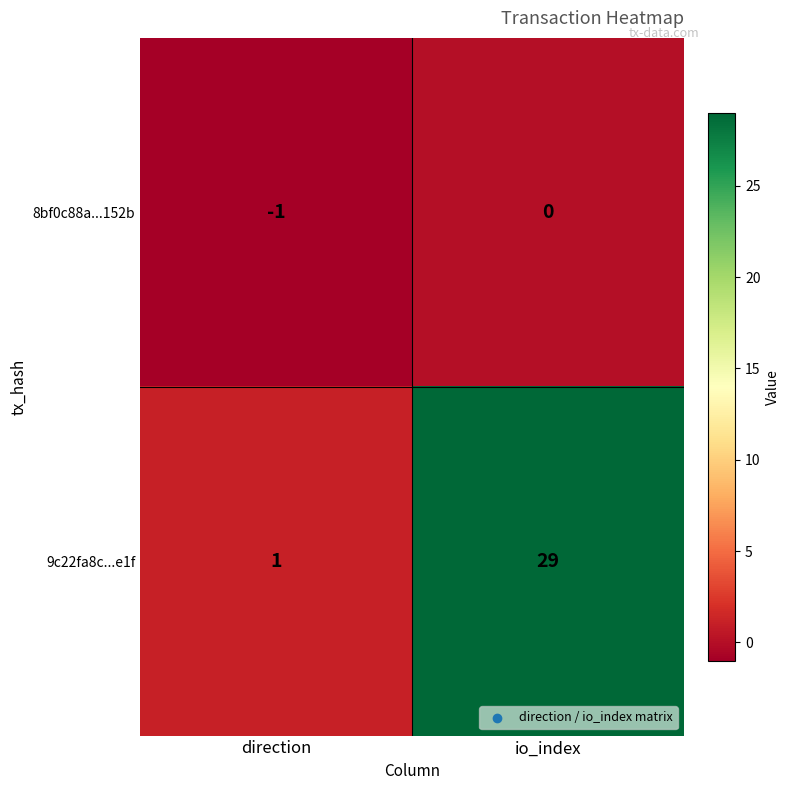

True or false: 9c22fa8c...e1f has a value of 47 at io_index.

False